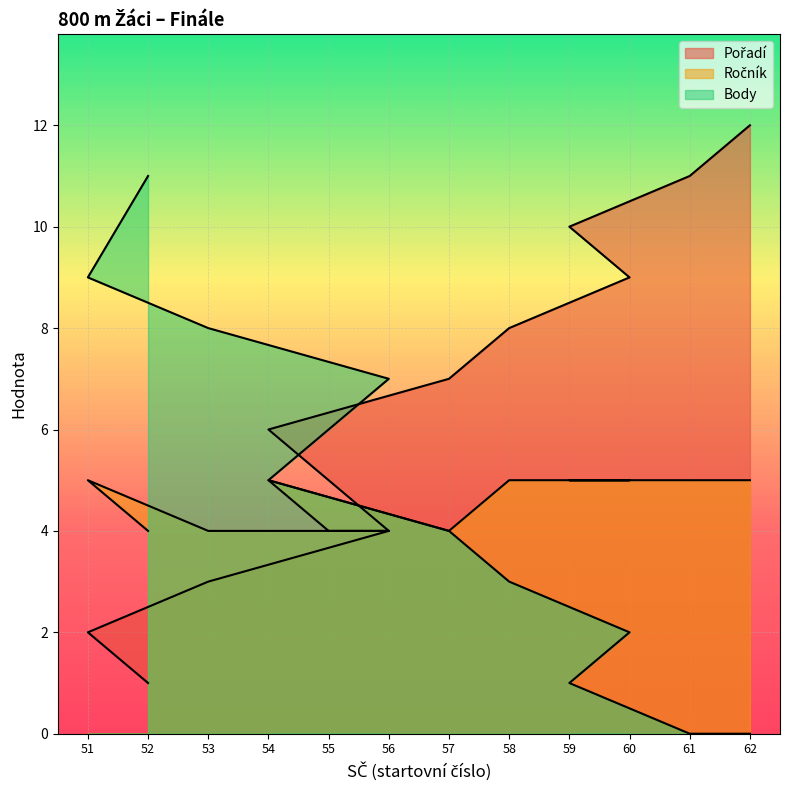

At which category is the sum across all series the highest?

62